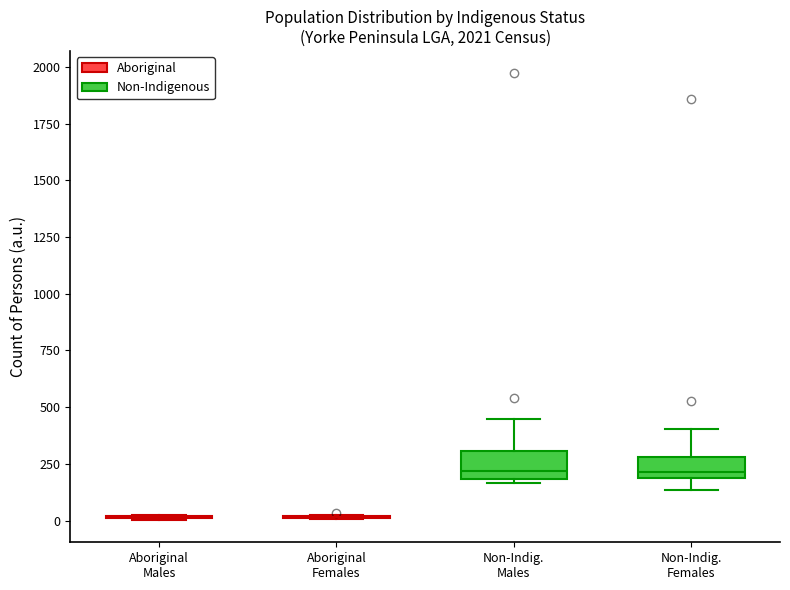

Where is the upper edge of the box for Non-Indig. Males on the y-axis? The values are not printed on the chart, so give them approximately, as read against the axis.

300